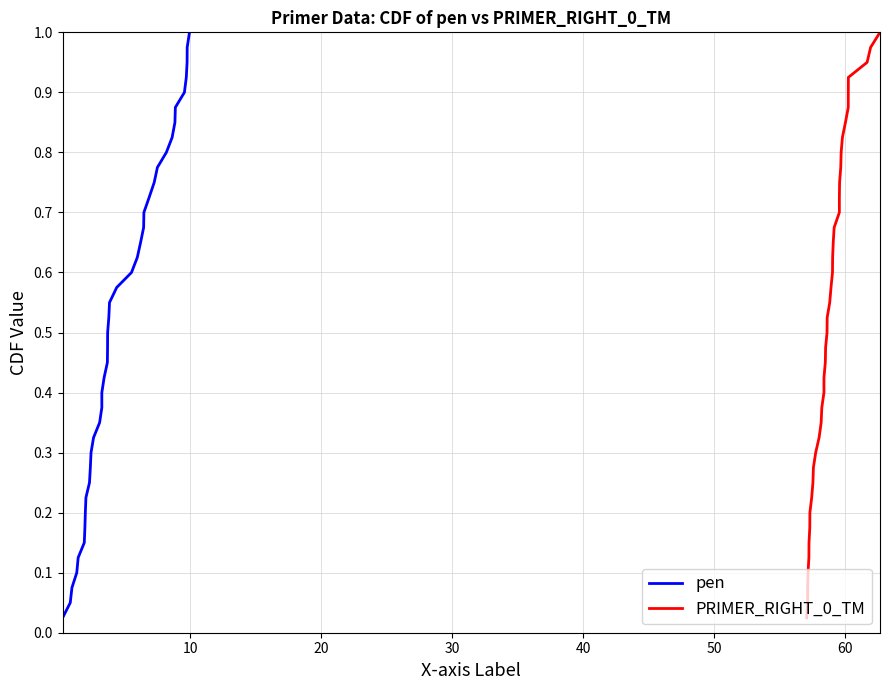

How many lines are shown in the chart?

2